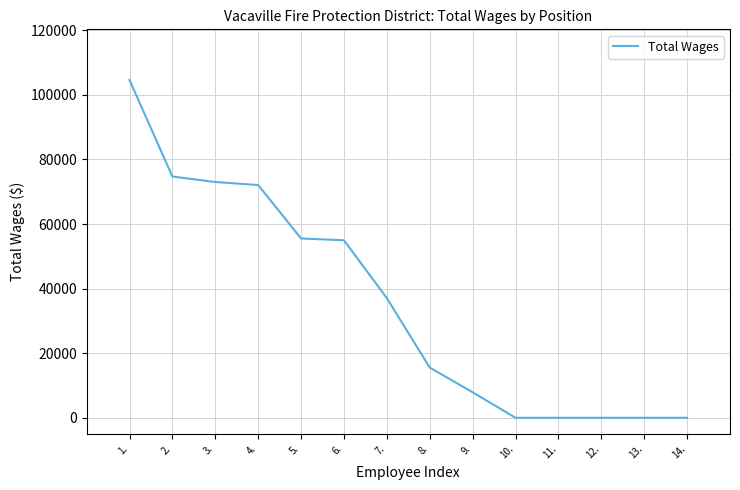

Reading right to left, list all the values displayed in this chart.

0	0	0	0	0	7895	15541	37047	54973	55532	72077	73018	74709	104608